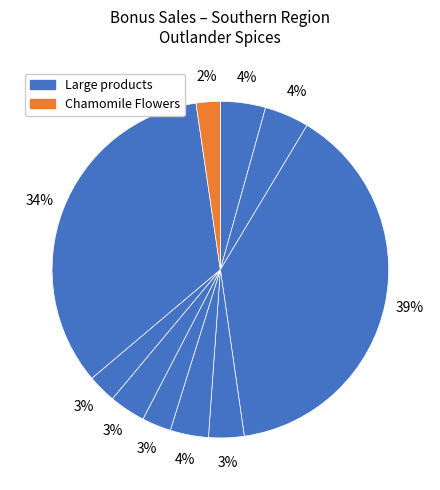

How many segments does this pie chart have?

10